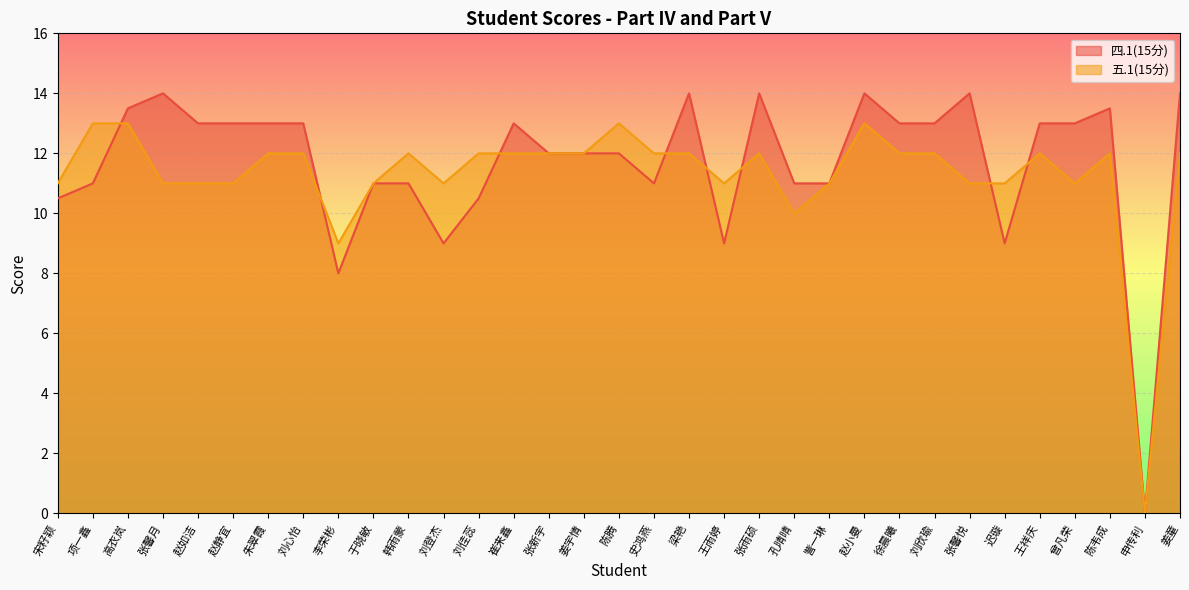

True or false: 四.1(15分) has more than 2 interior local peaks.

True